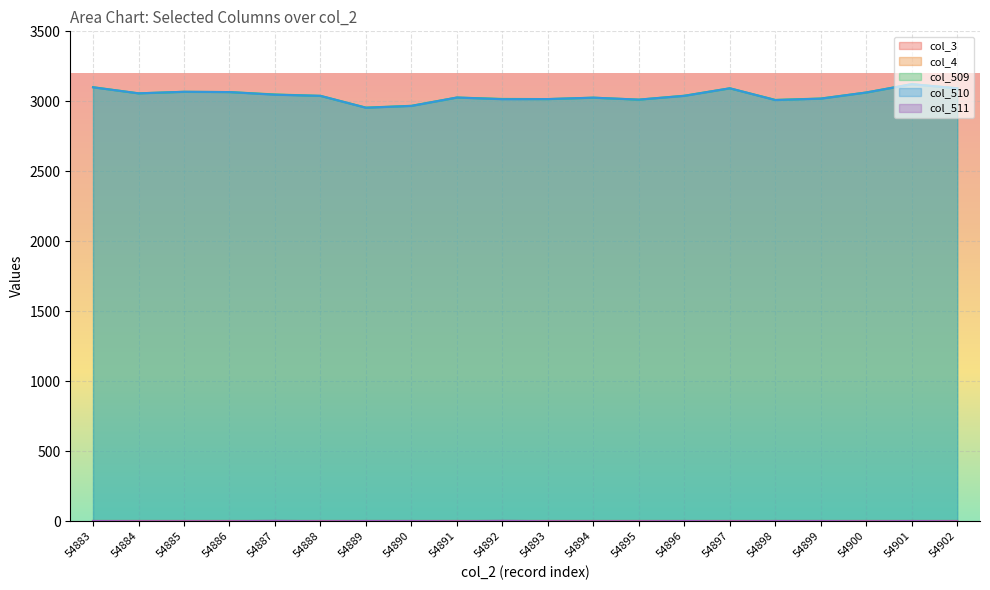

The col_510 series shows 3100 at 54883. True or false?

True